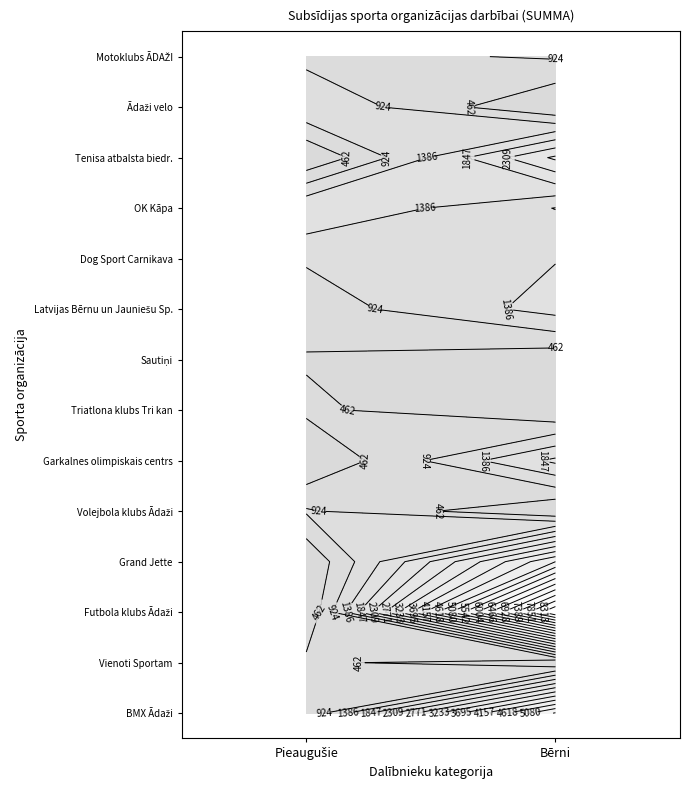

Which label corresponds to the largest value in the chart?

Bērni